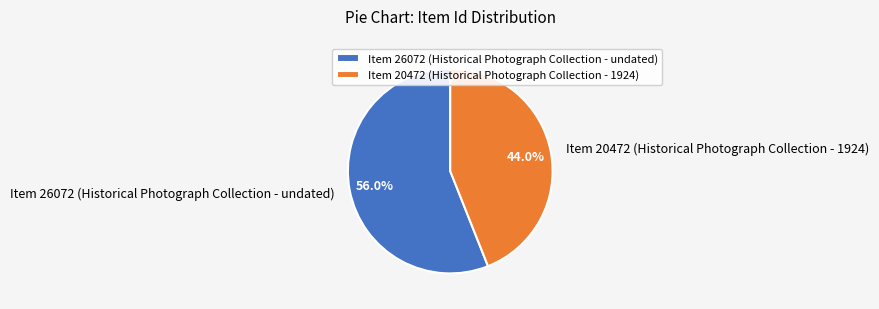

Rank the categories by value from highest to lowest.

Item 26072 (Historical Photograph Collection - undated), Item 20472 (Historical Photograph Collection - 1924)